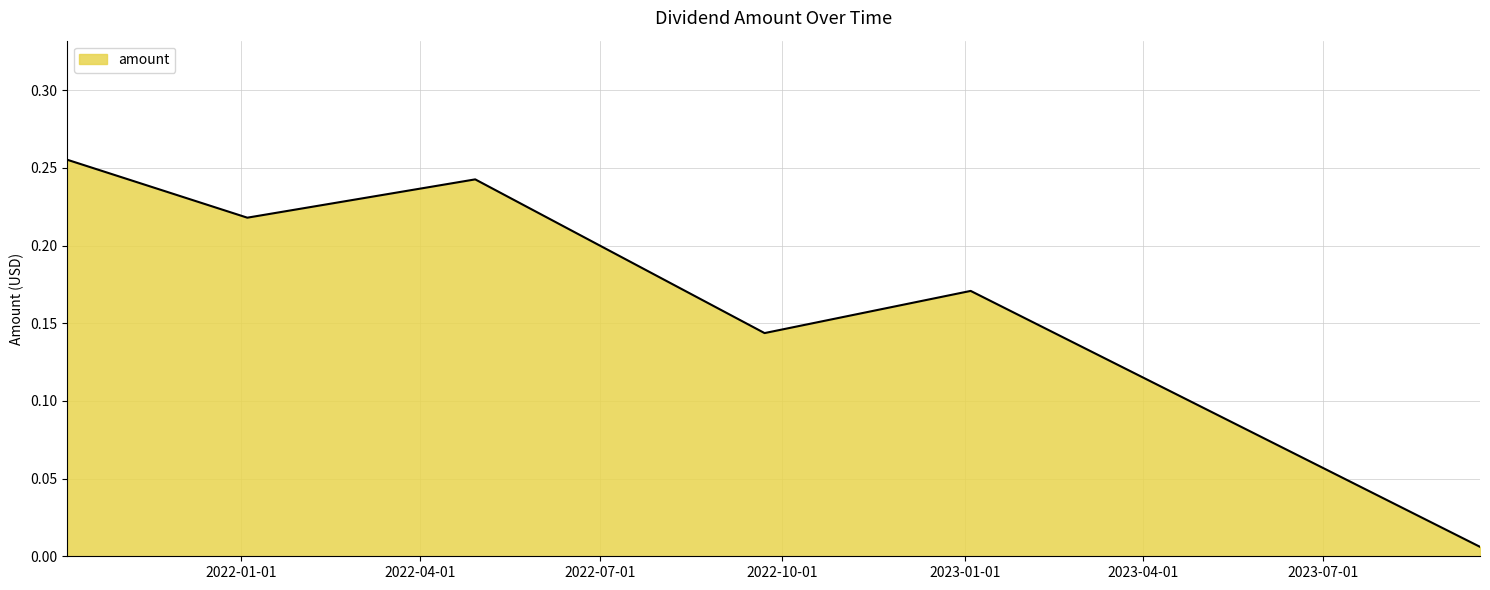

What is the sum of all values?

1.0